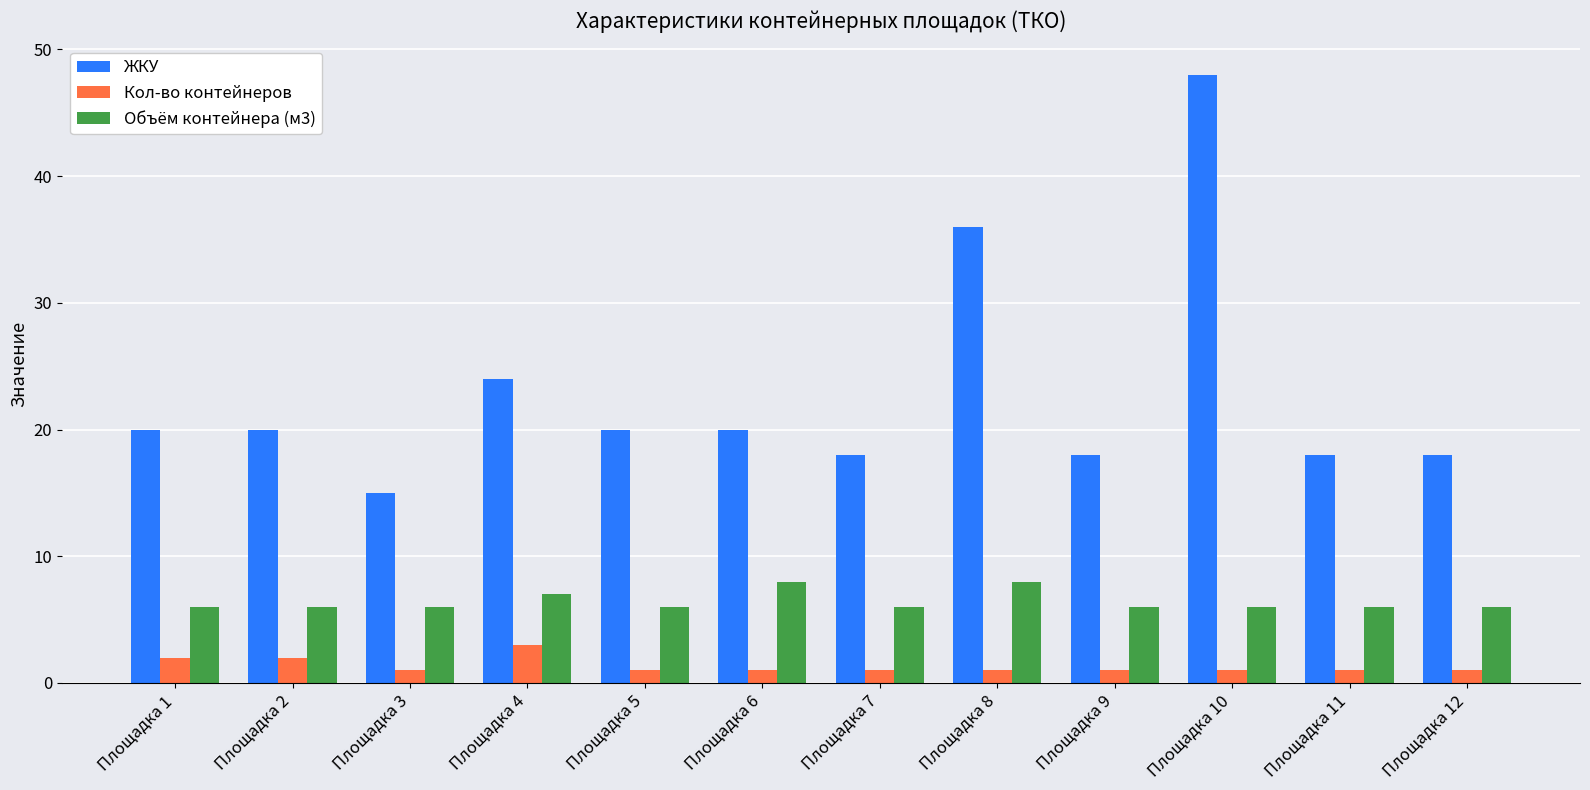

What is the minimum value for Кол-во контейнеров?

1